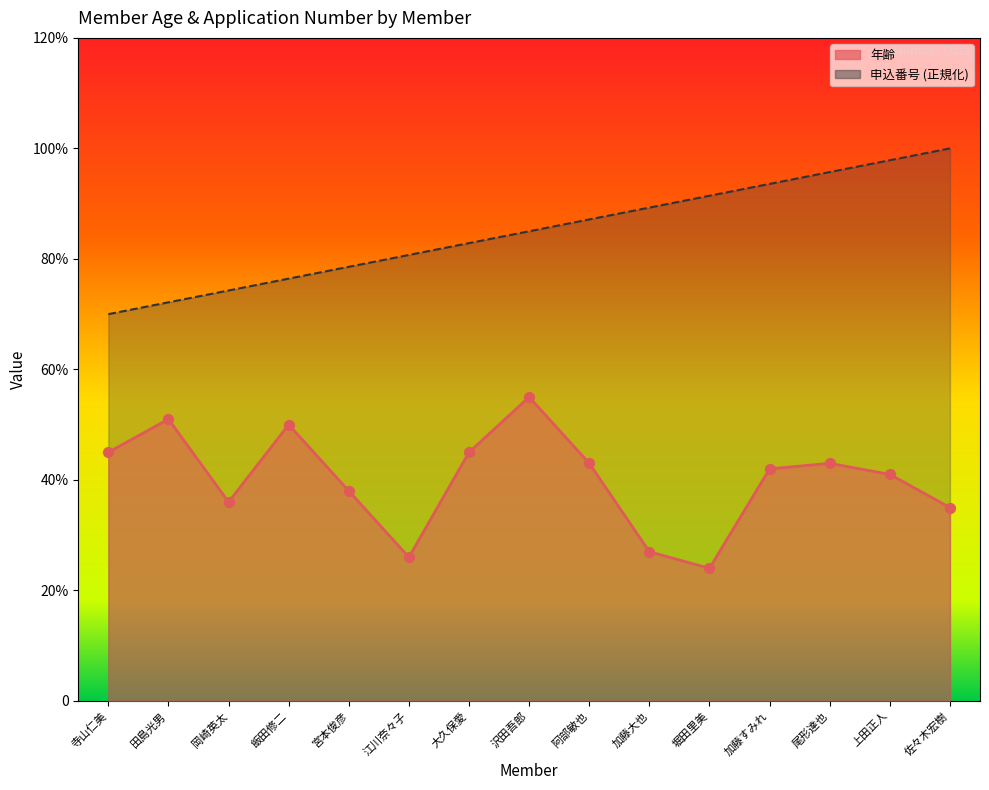

At which category is the sum across all series the highest?

沢田吾郎